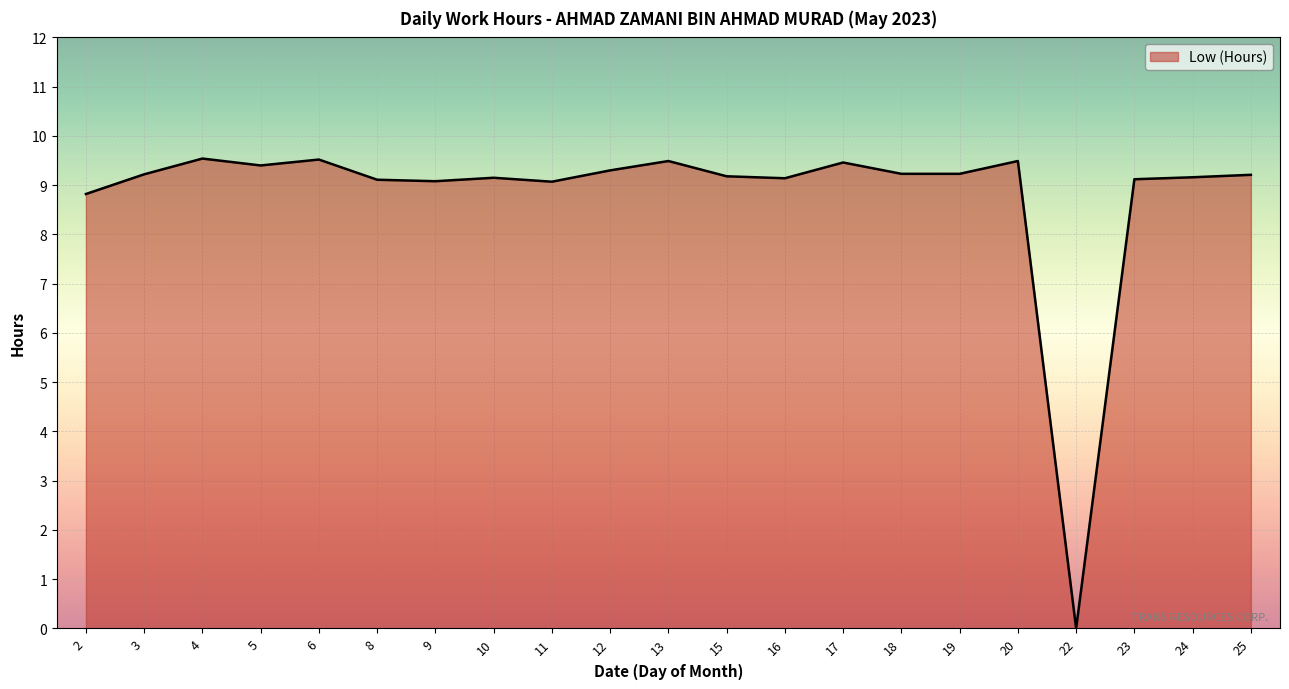

Which has a higher value, 20 or 25?

20